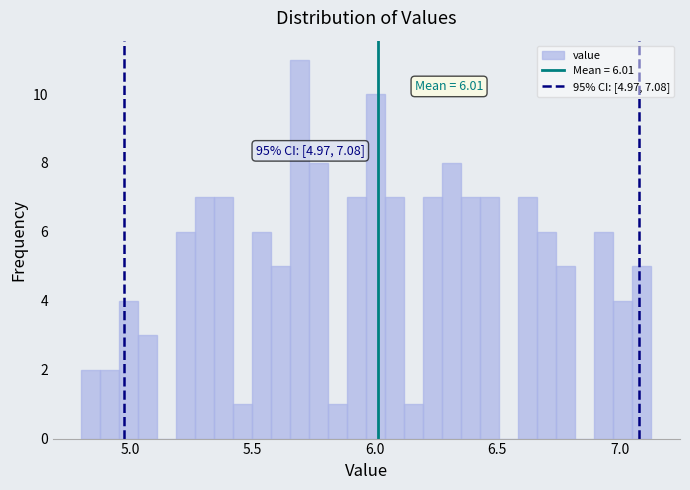

Read against the x-axis, roughly where is the centre of the tallest bar?

5.70